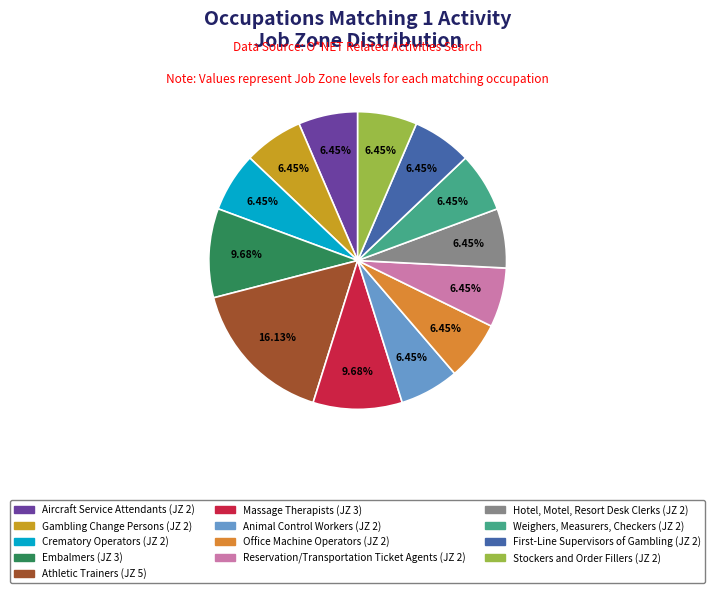

How many slices are in this pie chart?

13